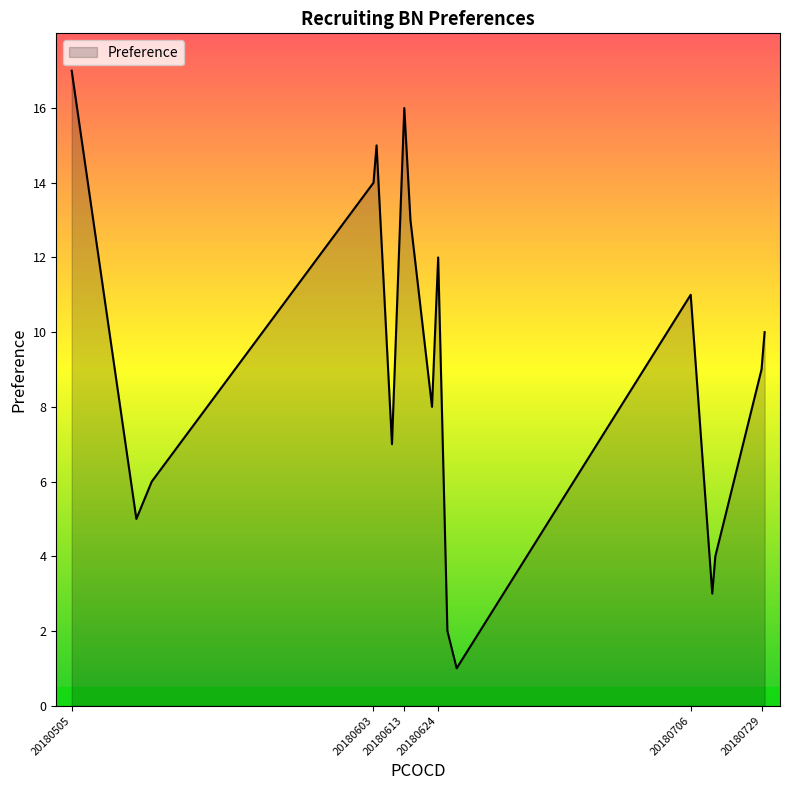

What is the difference between the maximum and minimum values?

16